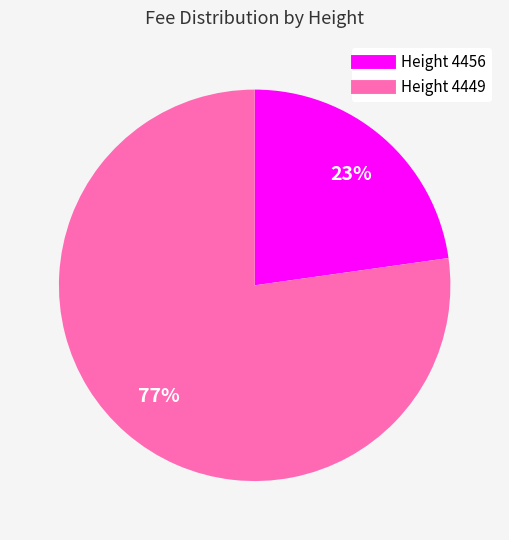

To the nearest percent, what is the difference between the largest and smallest slice percentages?

54%